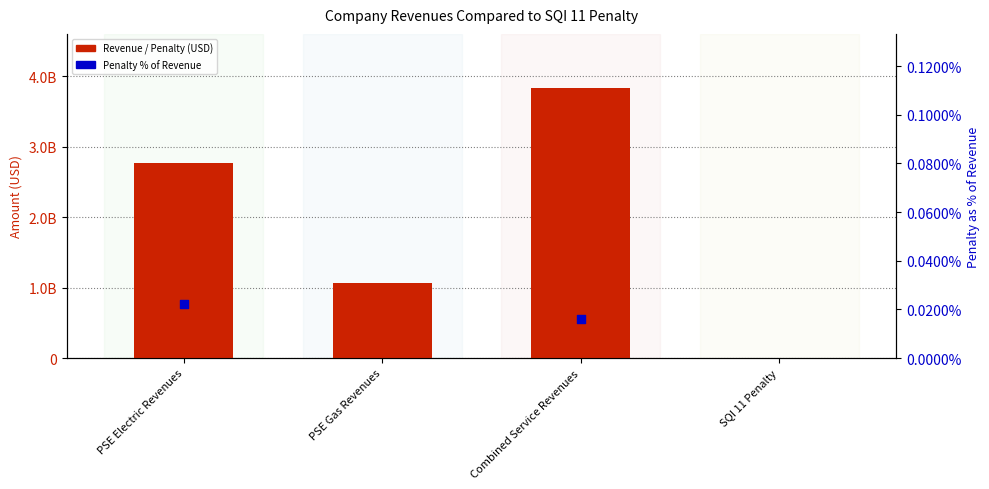

Between SQI 11 Penalty and PSE Electric Revenues, which is larger?

PSE Electric Revenues